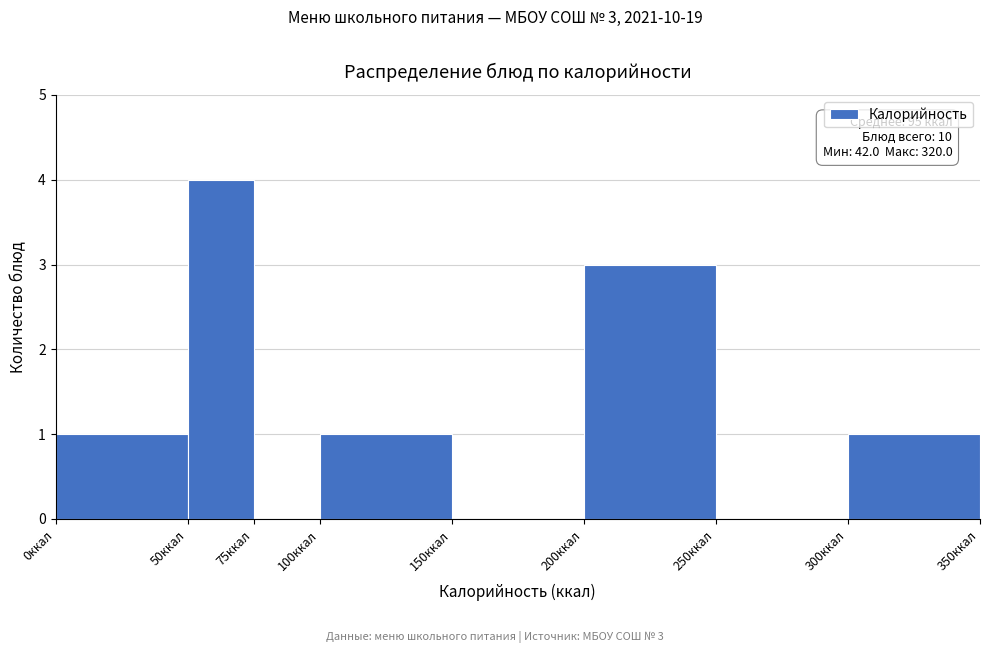

Over which range of the x-axis is the bar tallest?

50 to 75